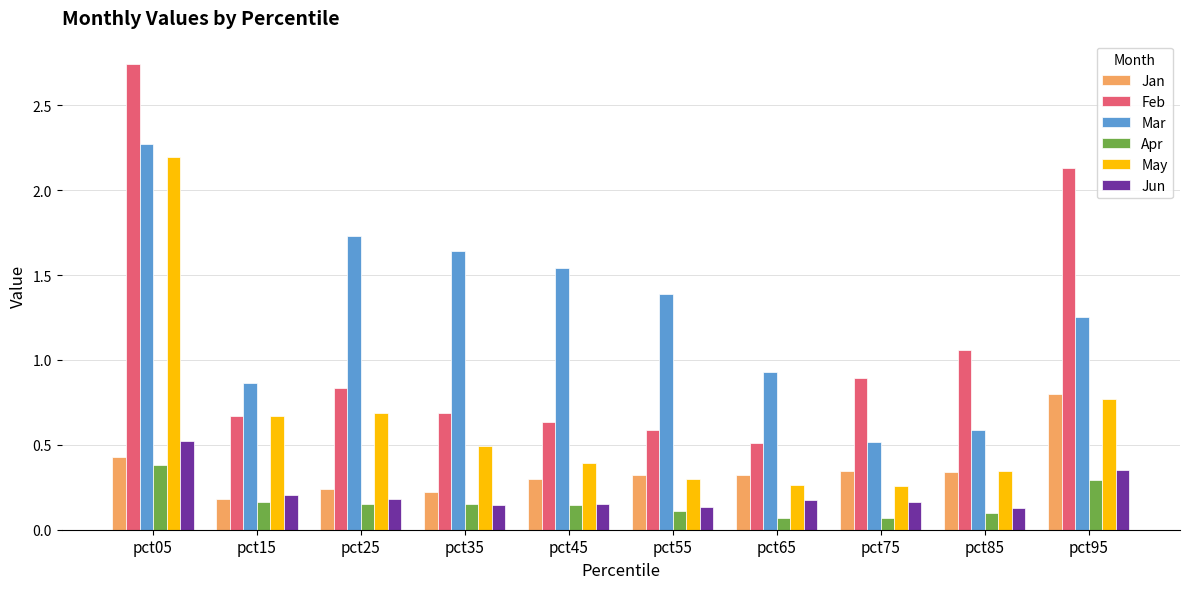

List the series in order of their peak value, highest first.

Feb, Mar, May, Jan, Jun, Apr